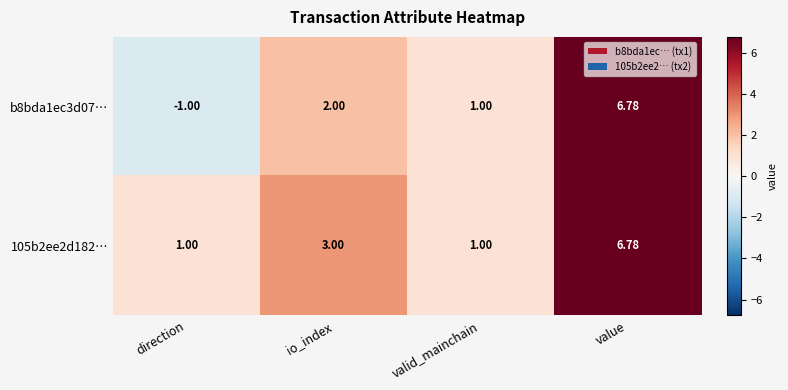

How many data points in 105b2ee2d182… are less than 3?

2